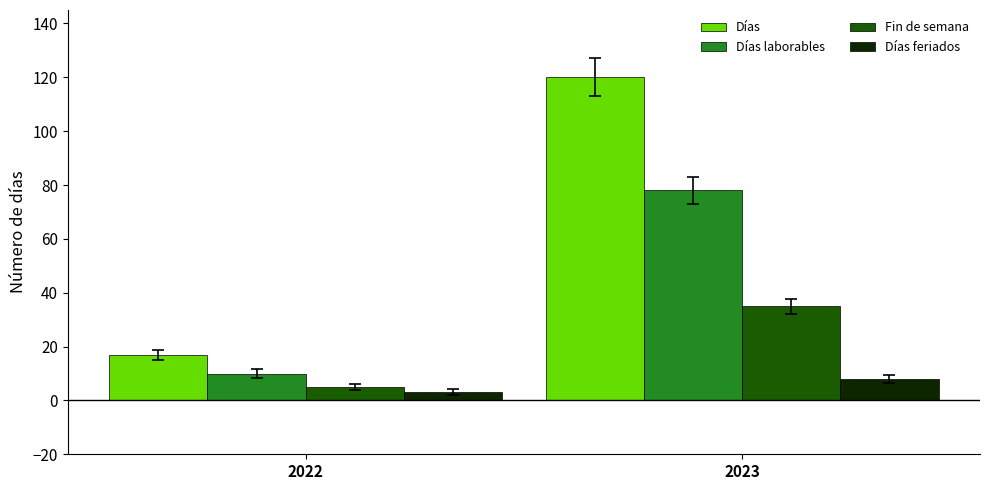

What is the sum of the Días feriados values at 2022 and 2023?

11